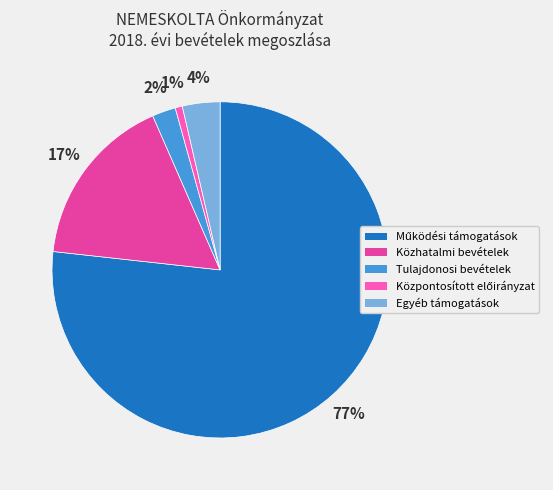

To the nearest percent, what is the difference between the largest and smallest slice percentages?

76%